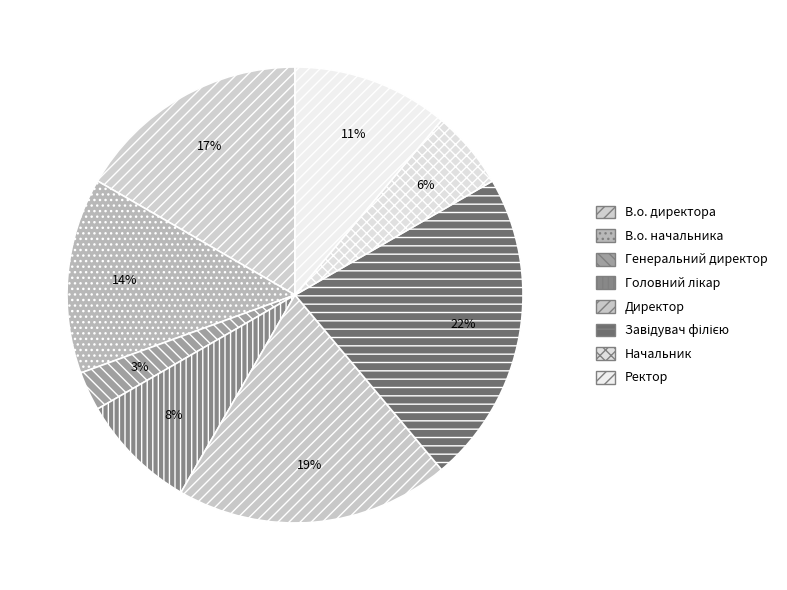

To the nearest percent, what portion does Завідувач філією represent?

22%